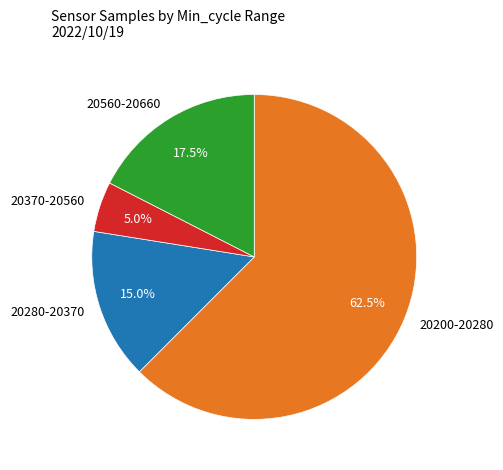

Which category has the smallest portion of the pie?

20370-20560